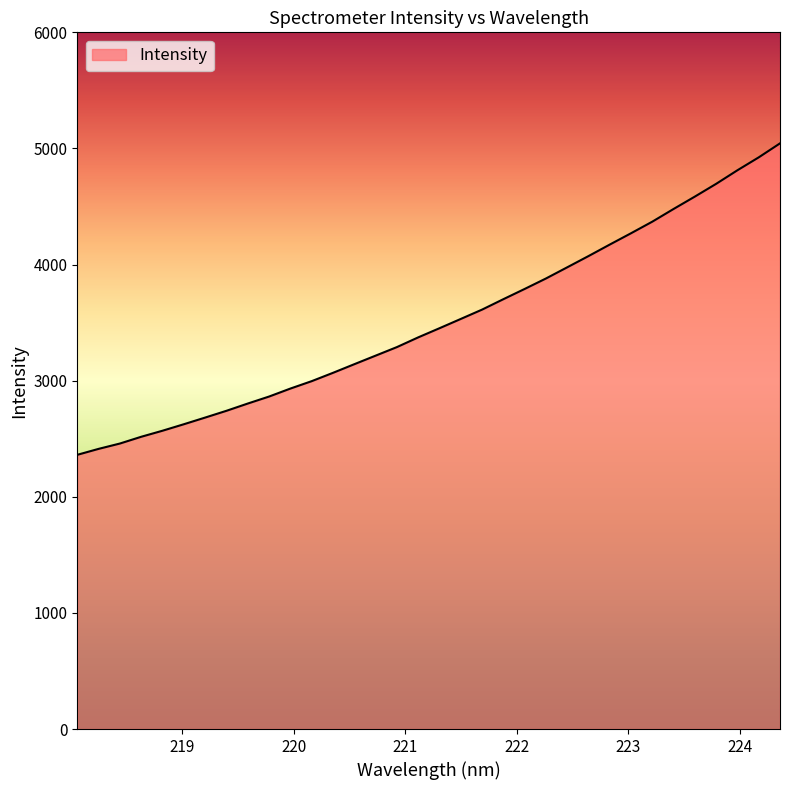

What is the greatest value displayed?

5043.9